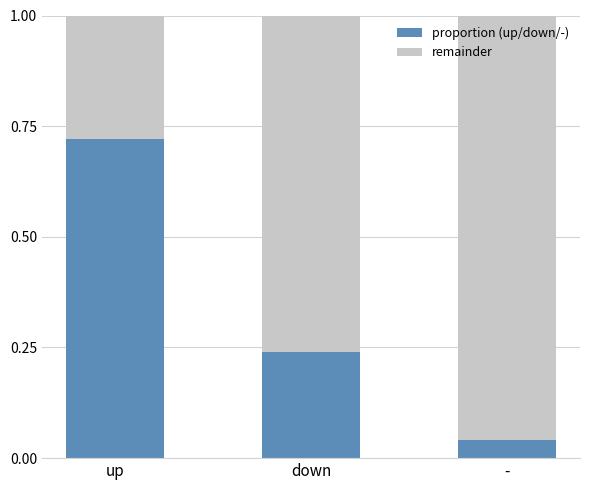

Where is proportion (up/down/-) nearest to the value 0?

-